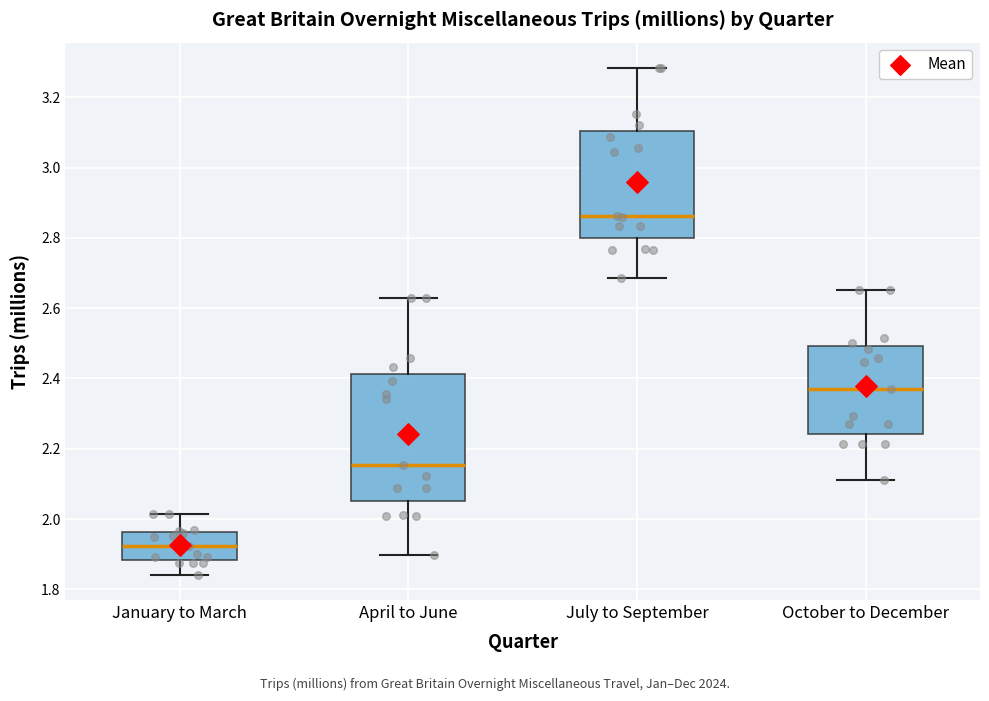

Reading left to right, read every box against the y-axis: the position of its median line, the range the box covers, and the ends of its whiskers. The values are not printed on the chart, so give them approximately, as read against the axis.

January to March: median 1.92, box 1.88 to 1.96, whiskers 1.84 to 2.02
April to June: median 2.16, box 2.04 to 2.42, whiskers 1.90 to 2.62
July to September: median 2.86, box 2.80 to 3.10, whiskers 2.68 to 3.28
October to December: median 2.36, box 2.24 to 2.50, whiskers 2.12 to 2.66